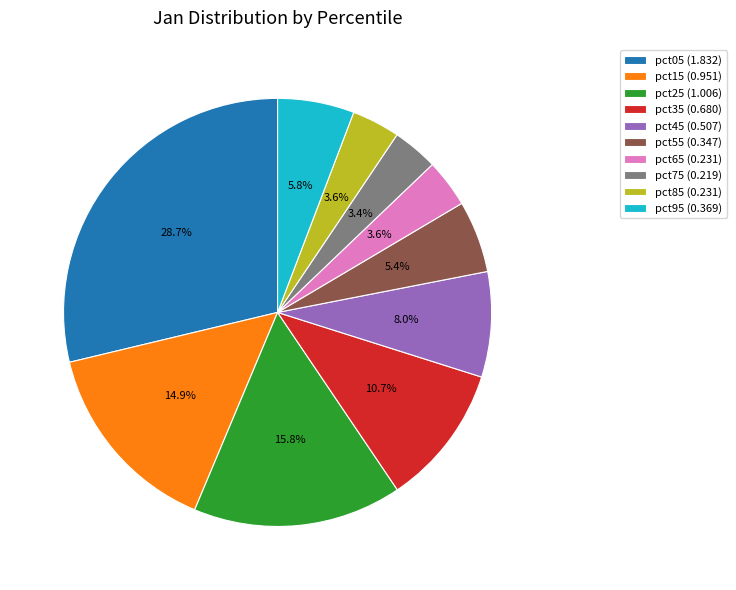

Count the number of slices in the pie.

10